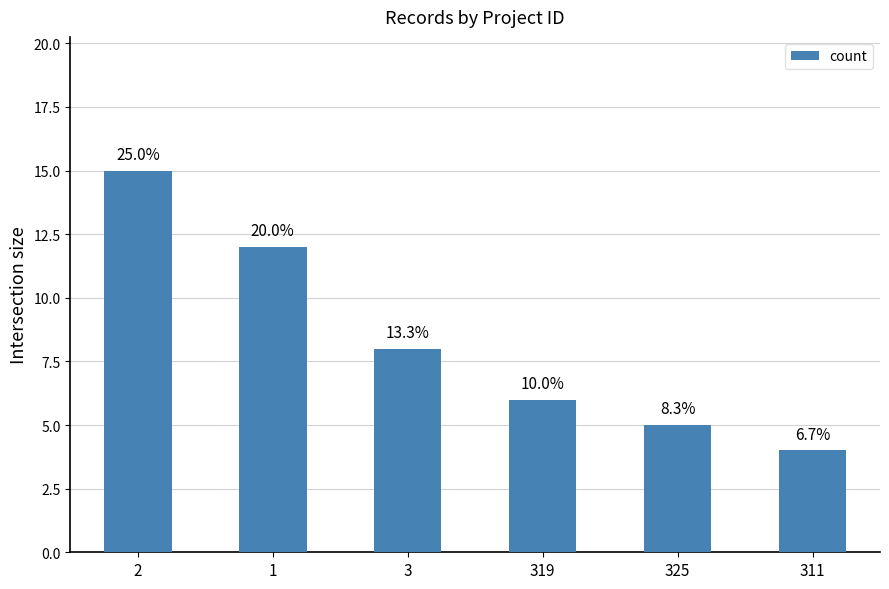

How many bars are there in total?

6